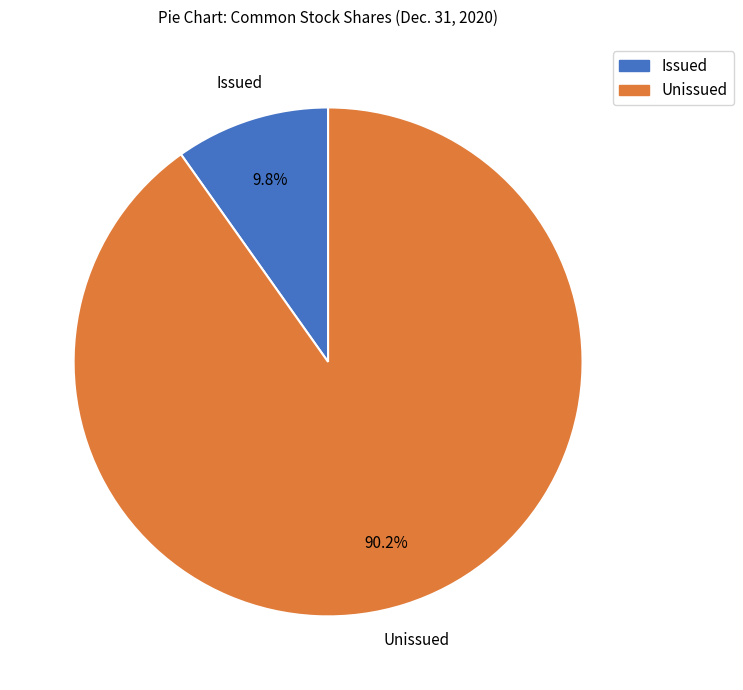

Is there a majority slice in this chart?

Yes